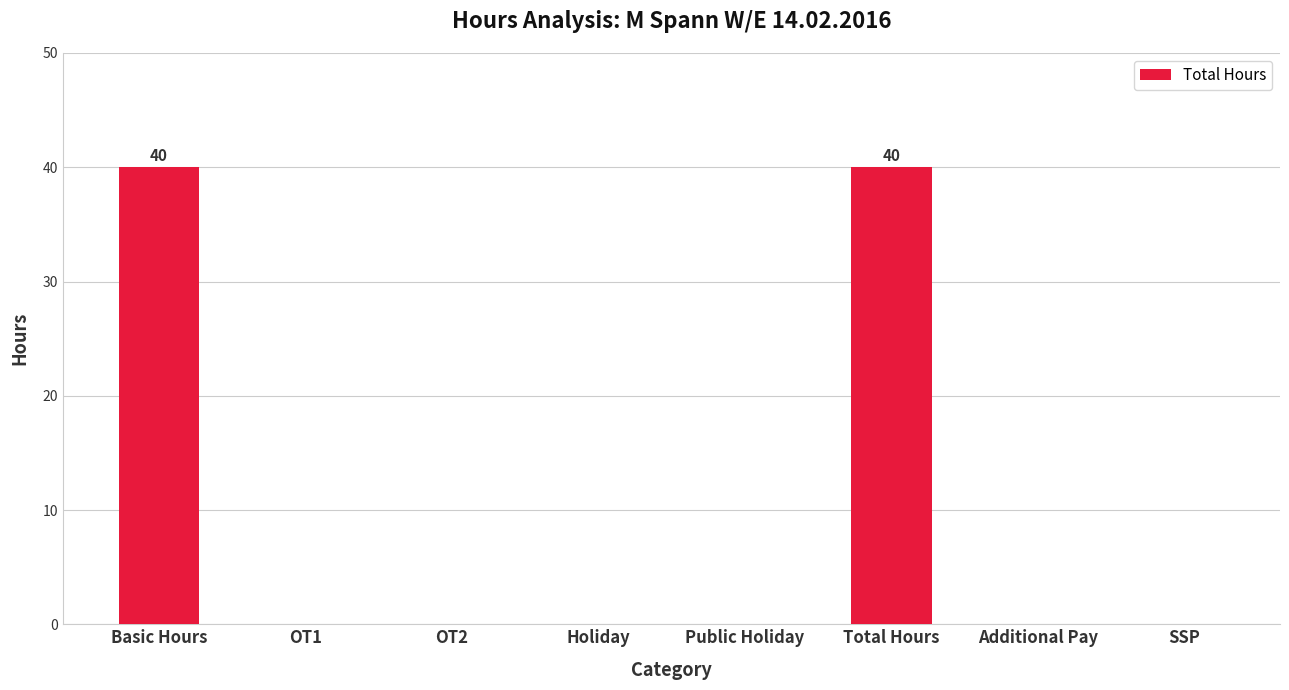

Reading left to right, transcribe all the data shown in this chart.

40	0	0	0	0	40	0	0